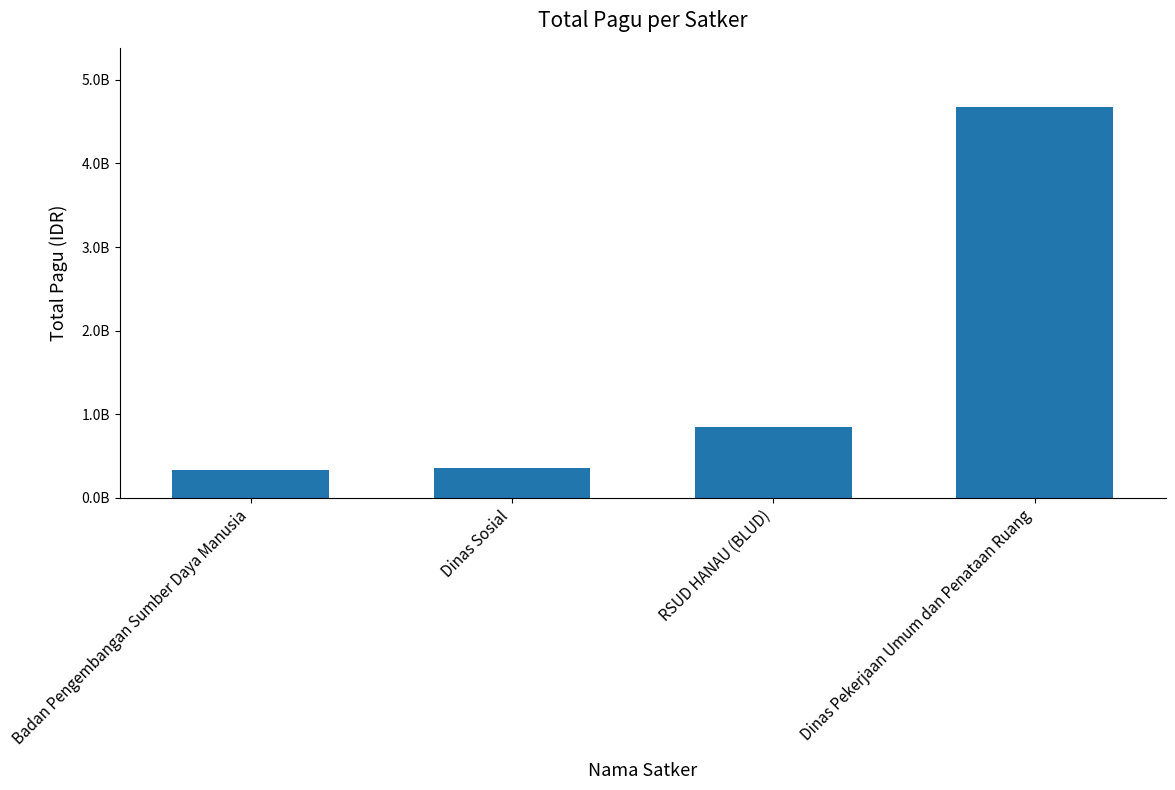

Reading right to left, transcribe all the data shown in this chart.

4681301000	846300000	354378000	334478551